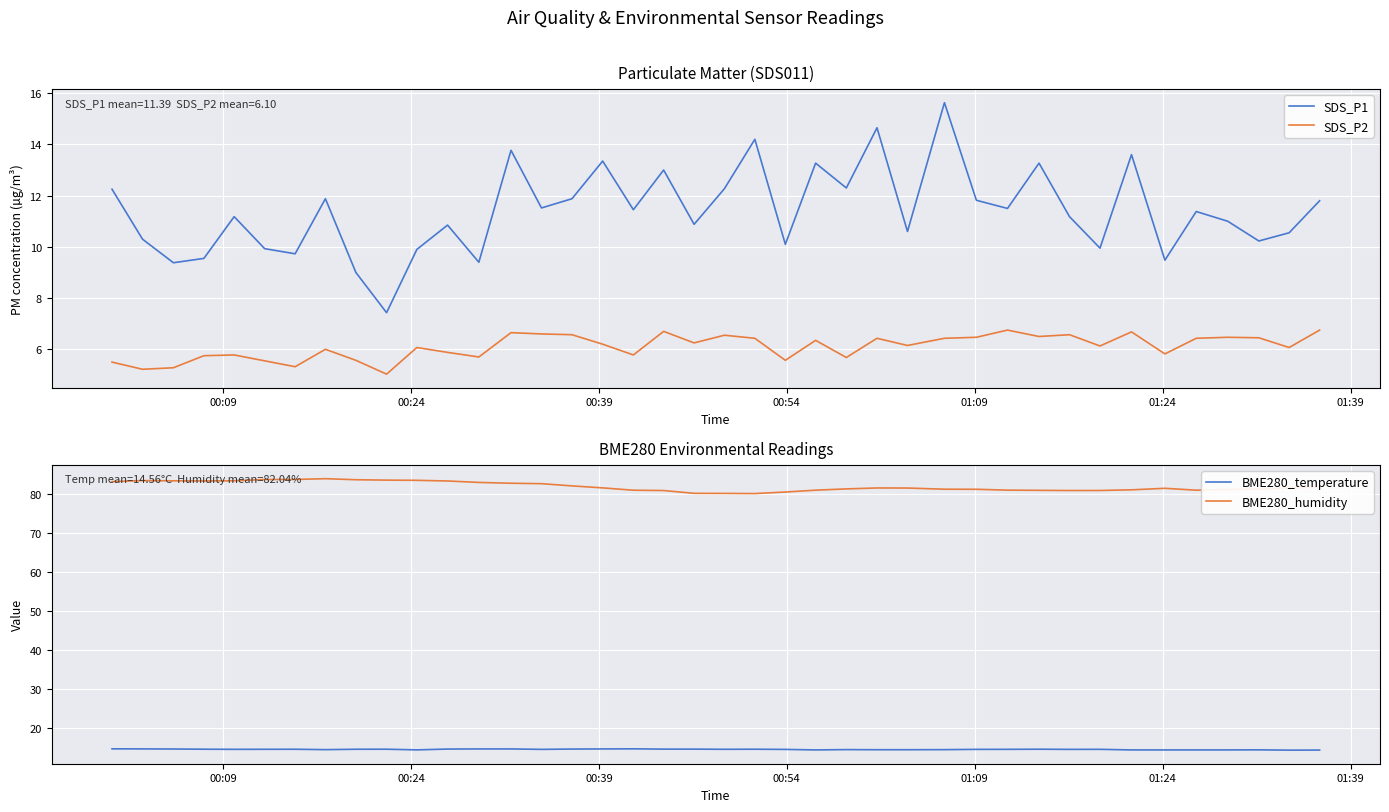

True or false: SDS_P1 and SDS_P2 cross at least once.

False